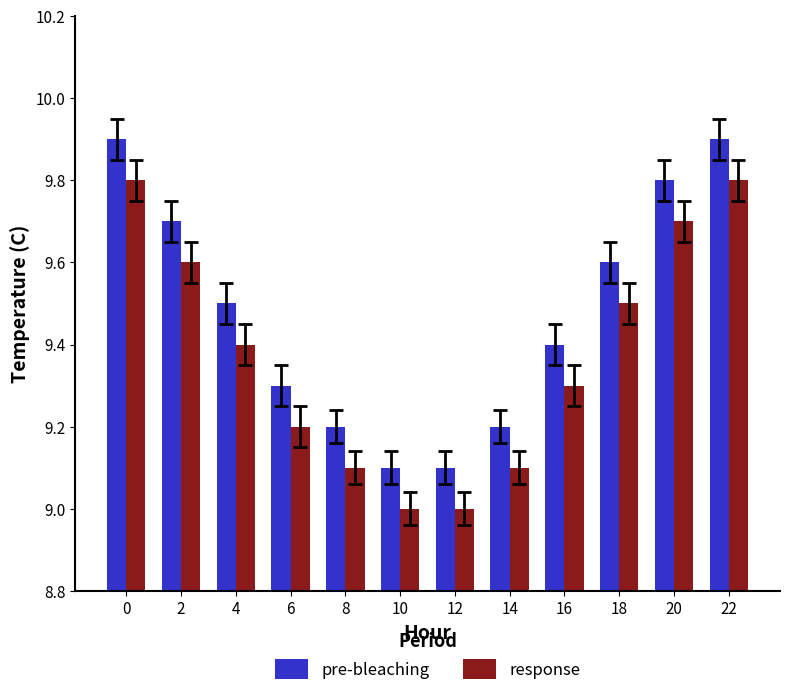

List the series in order of their overall mean, lowest first.

response, pre-bleaching